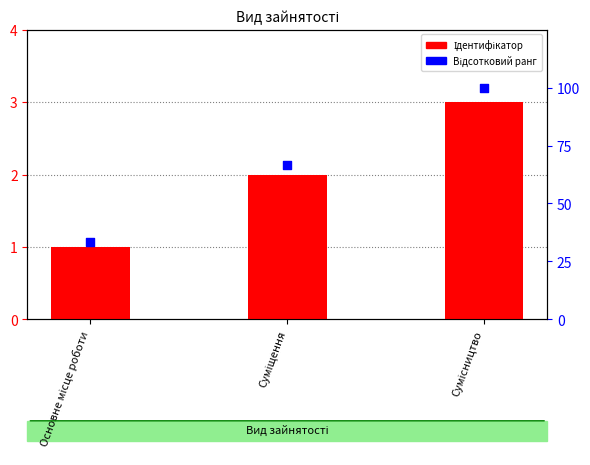

At which category is the sum across all series the highest?

Сумісництво